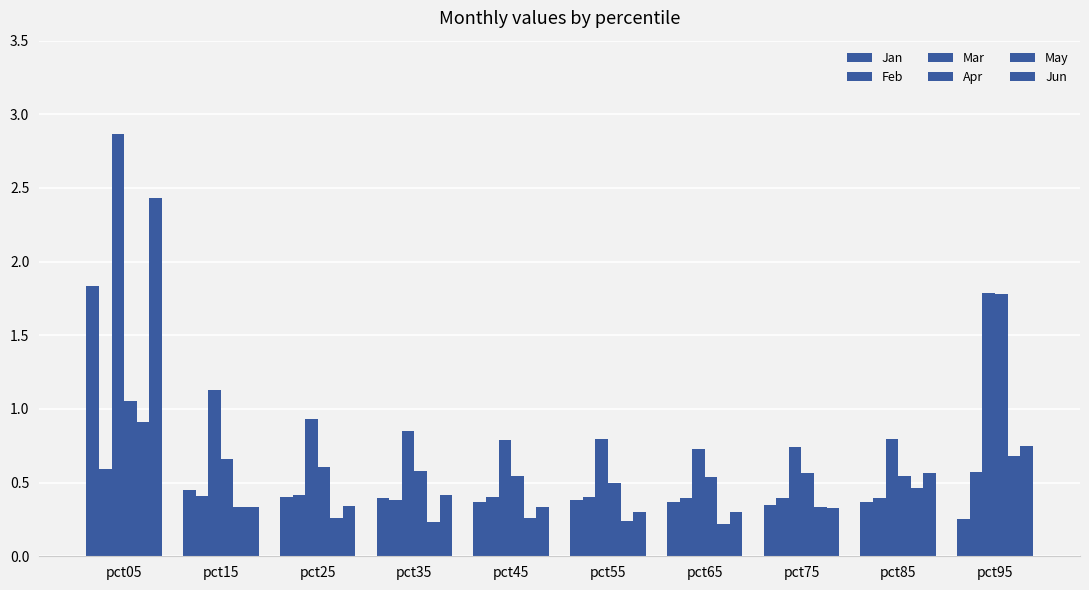

How many groups of bars are there?

10